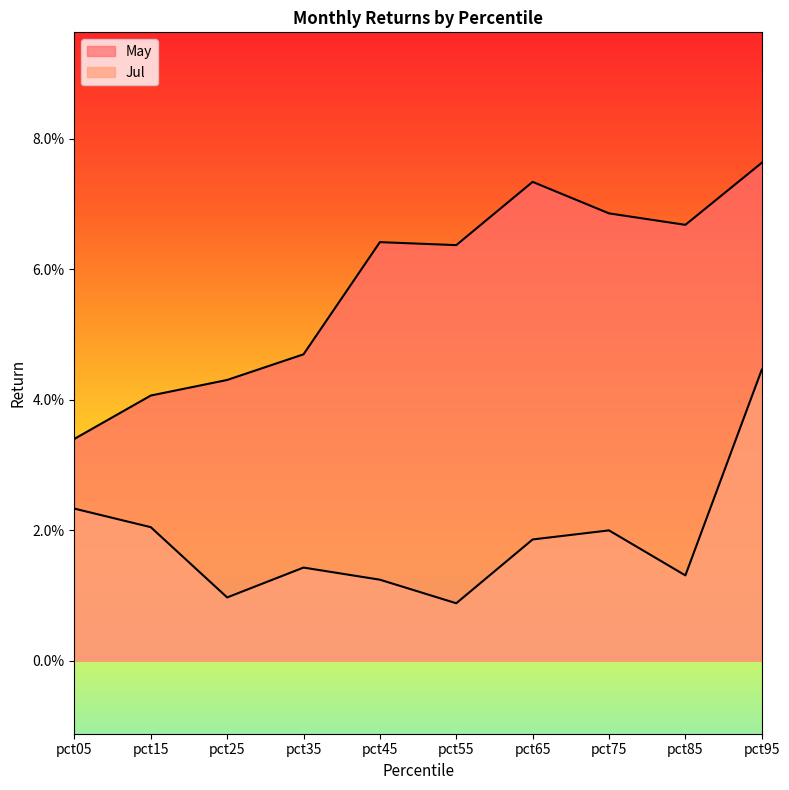

How many series are shown in this chart?

2